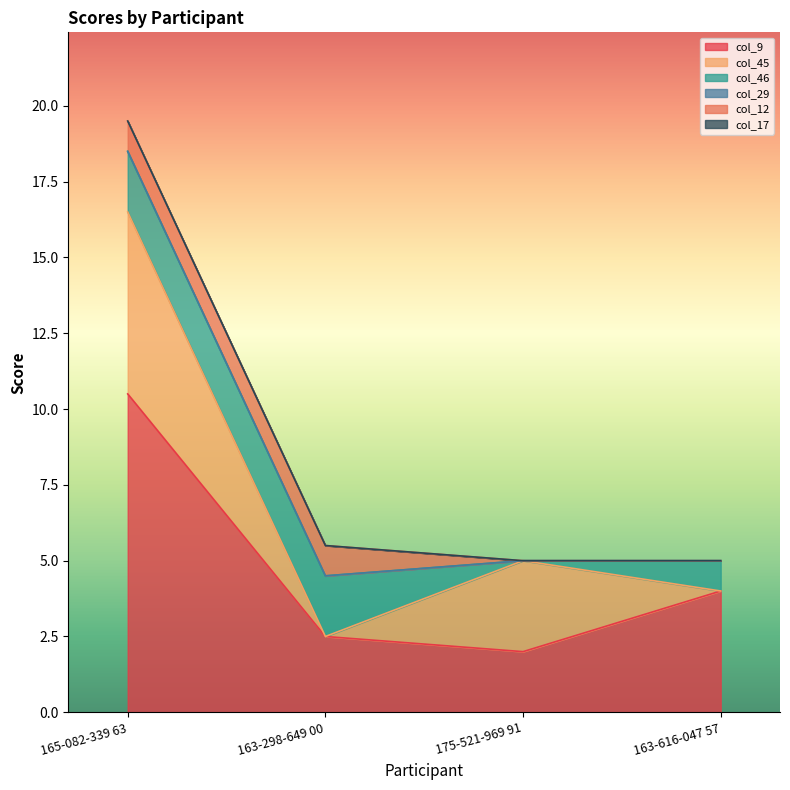

True or false: col_45 and col_17 cross at least once.

False